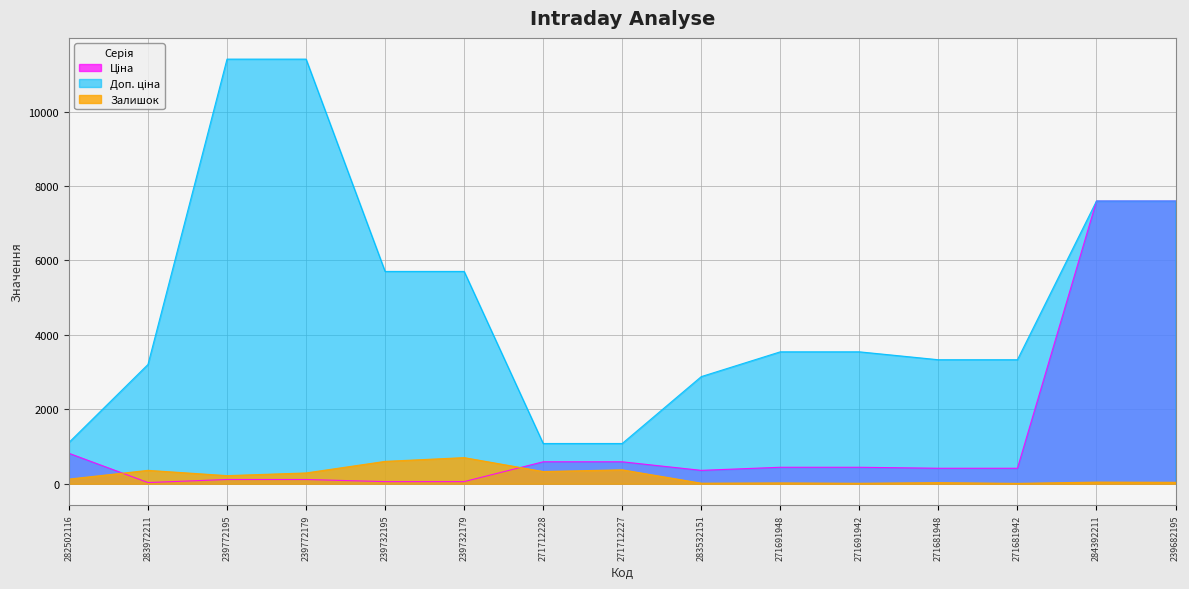

Which has a higher value, 271712228 or 271691942?

271712228